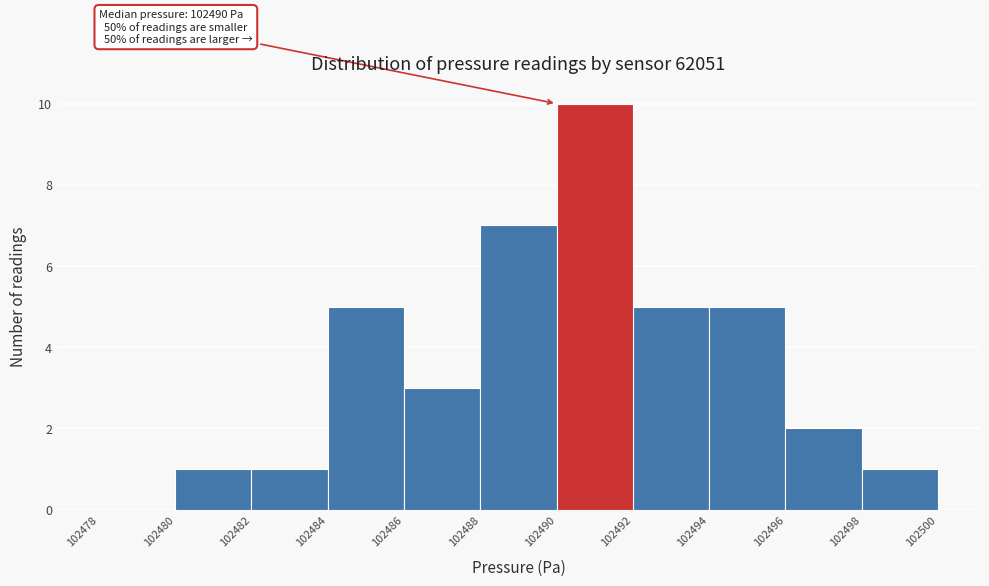

Which range on the x-axis has the tallest bar?

102490 to 102492